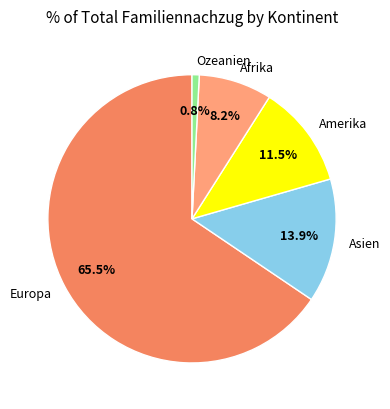

Between Europa and Asien, which is larger?

Europa